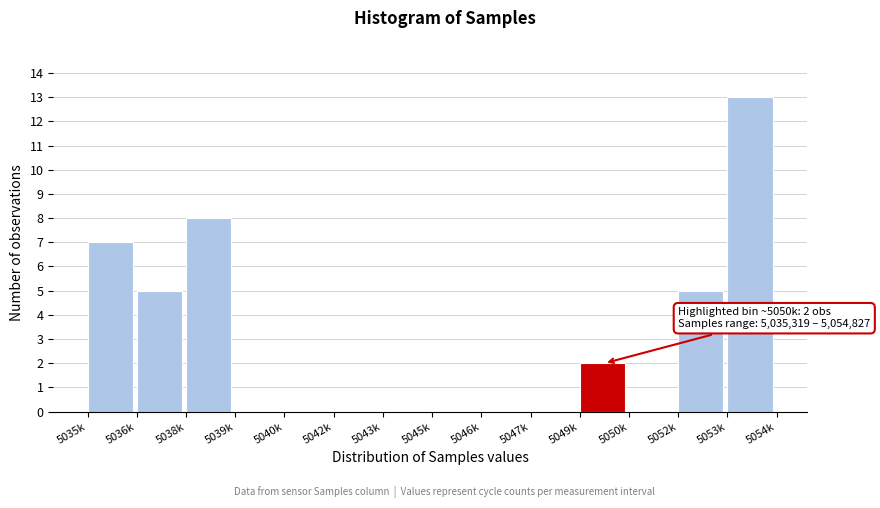

Reading left to right, list all the values displayed in this chart.

5035k=7	5036k=5	5038k=8	5039k=0	5040k=0	5042k=0	5043k=0	5045k=0	5046k=0	5047k=0	5049k=2	5050k=0	5052k=5	5053k=13